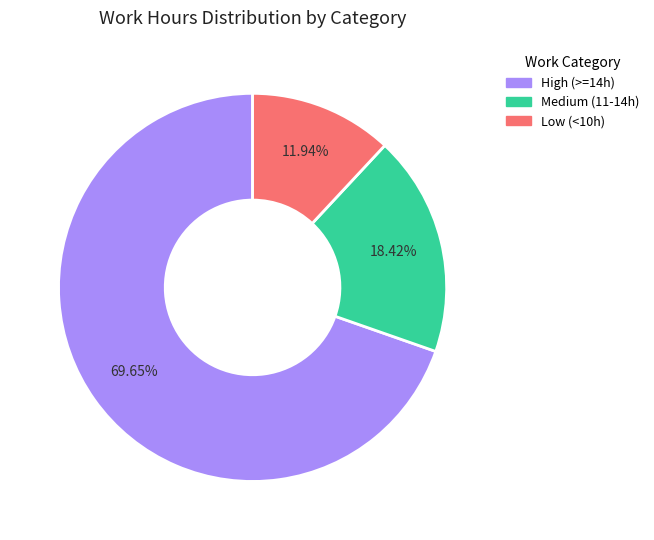

Does any single category account for the majority?

Yes